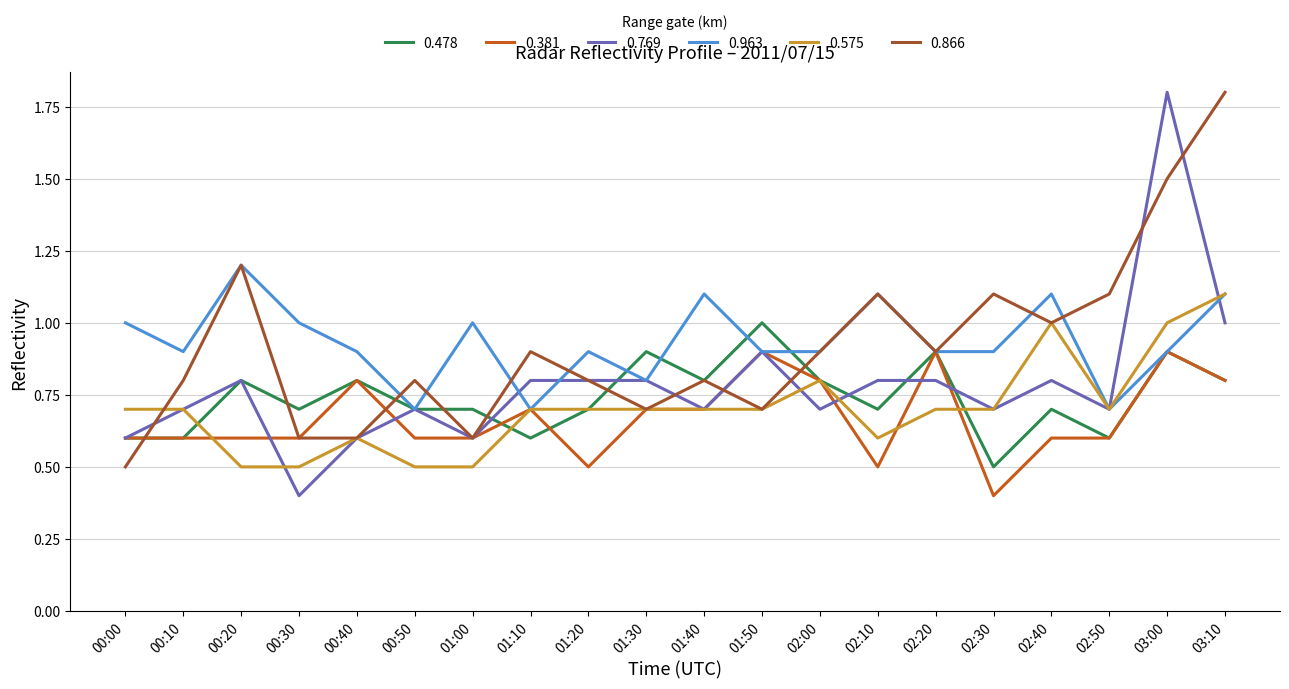

What is the spread (max minus min) of values at 01:00?

0.5